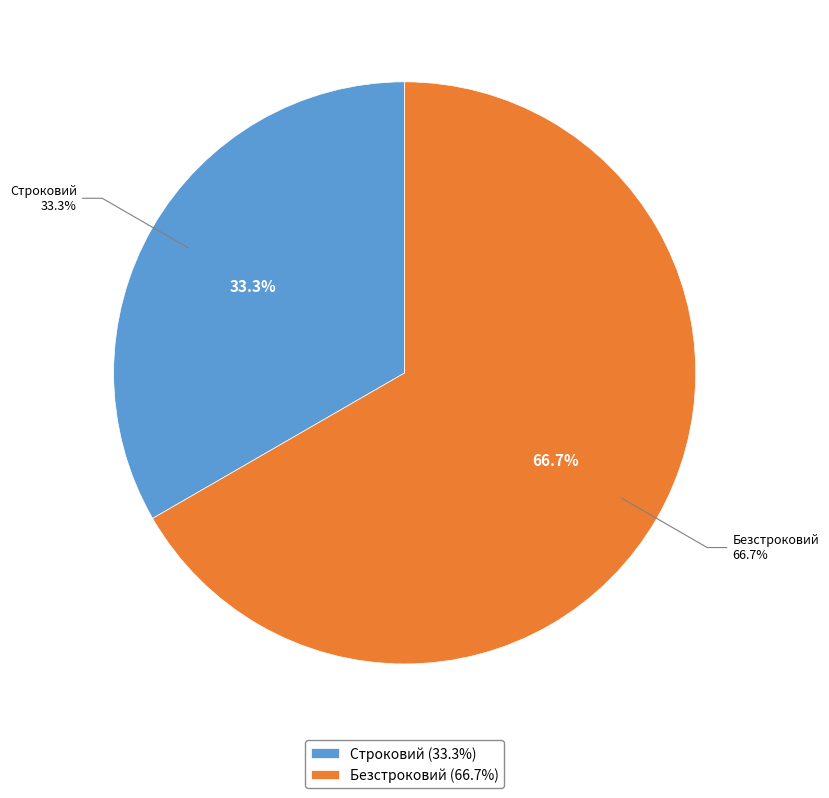

What is the ratio of the value at Строковий to the value at Безстроковий?

0.5